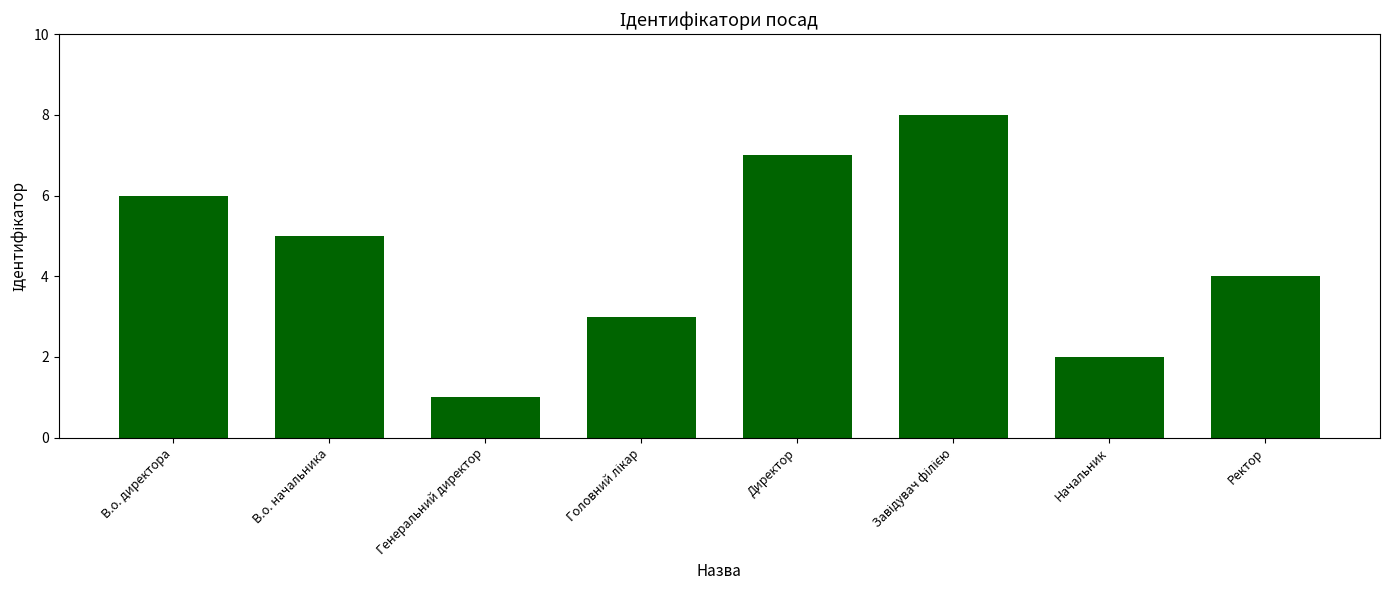

What position from the right is Начальник?

2